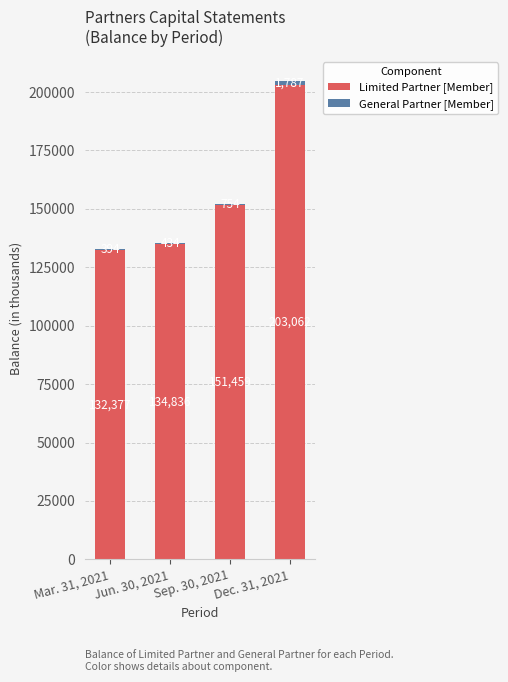

The Limited Partner [Member] series shows 85110 at Mar. 31, 2021. True or false?

False